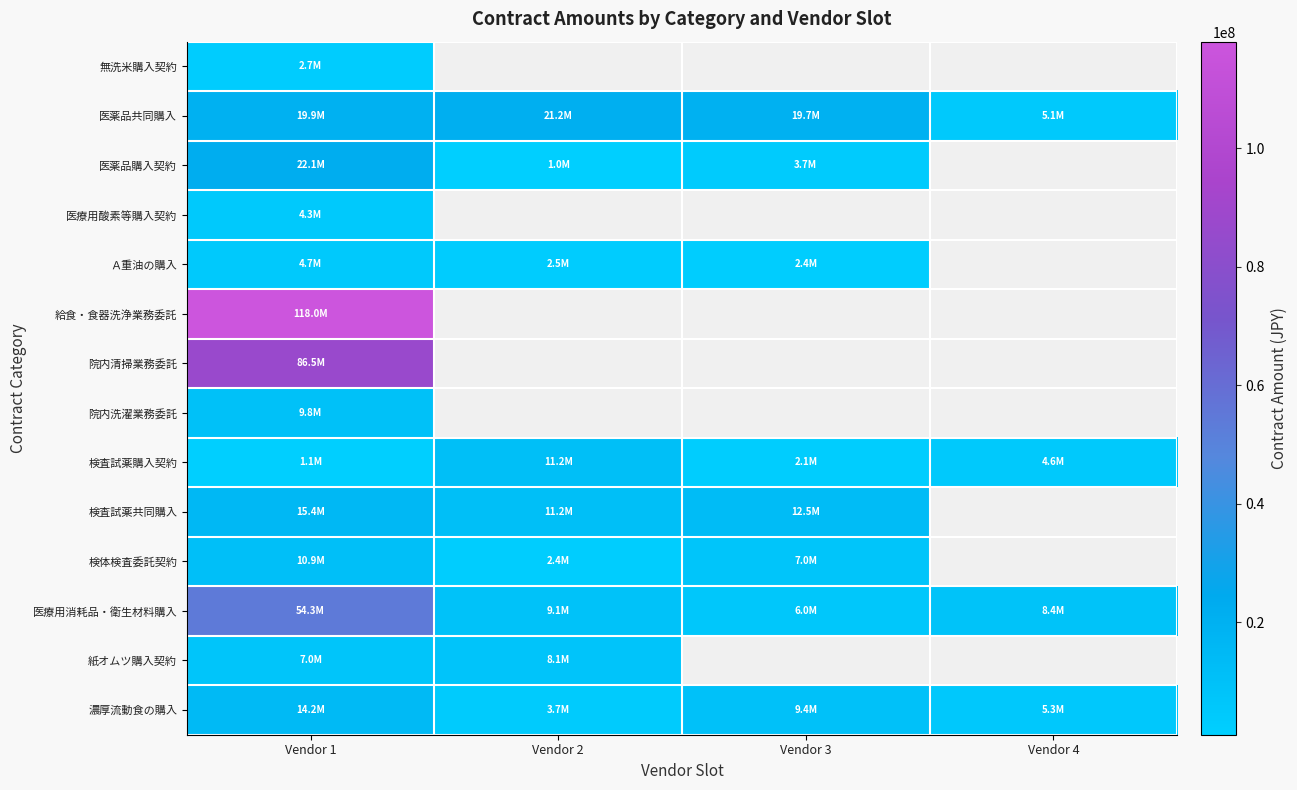

The 紙オムツ購入契約 series shows 8073230.0 at Vendor 2. True or false?

True